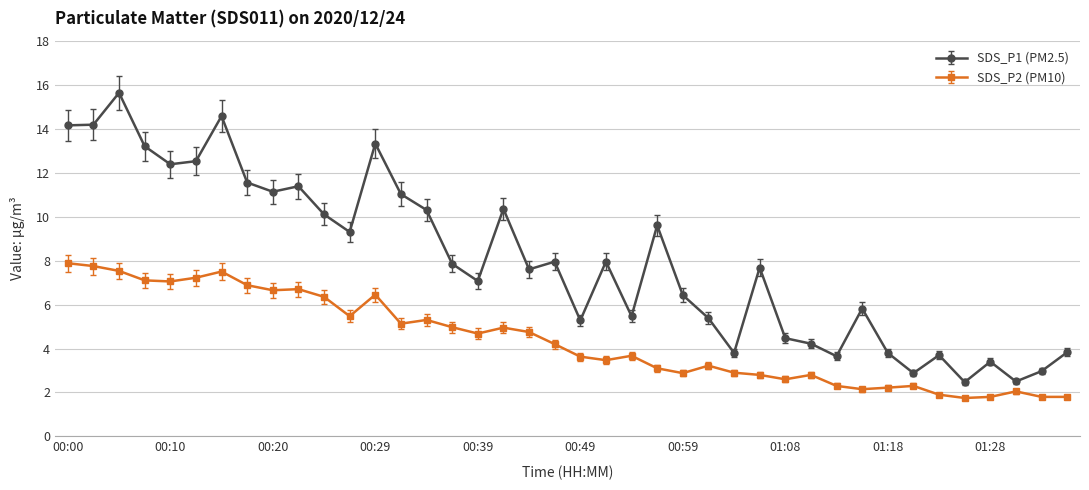

What is the minimum value for SDS_P1 (PM2.5)?

2.5